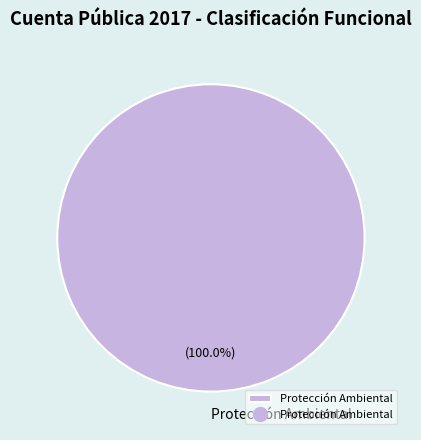

Rank the categories by value from lowest to highest.

Protección Ambiental